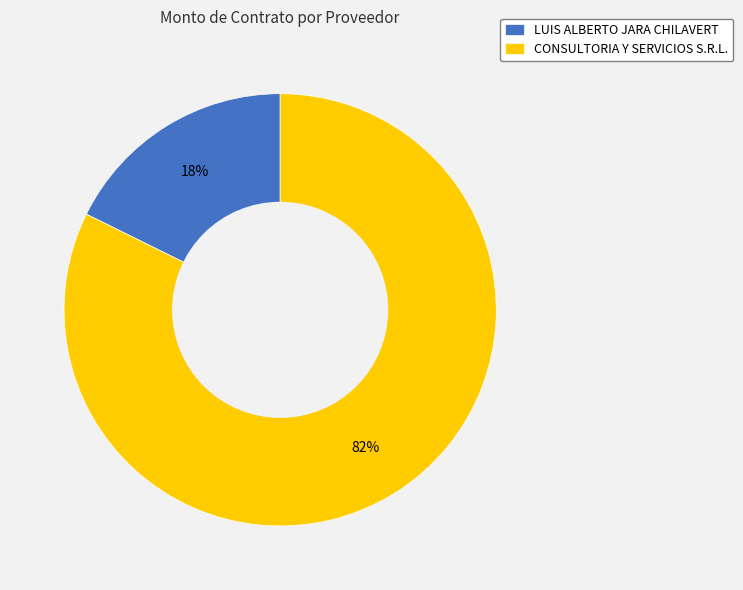

How many segments does this pie chart have?

2